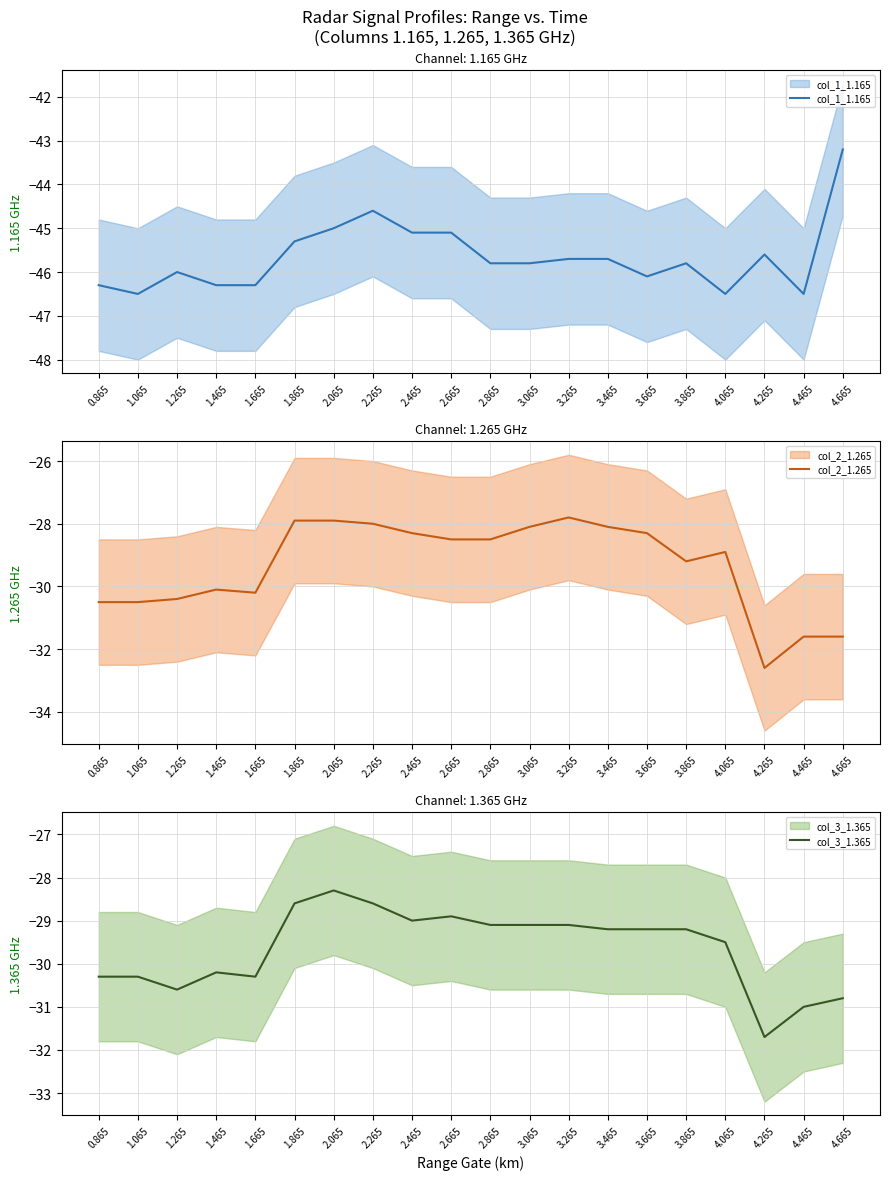

How many lines are shown in the chart?

3